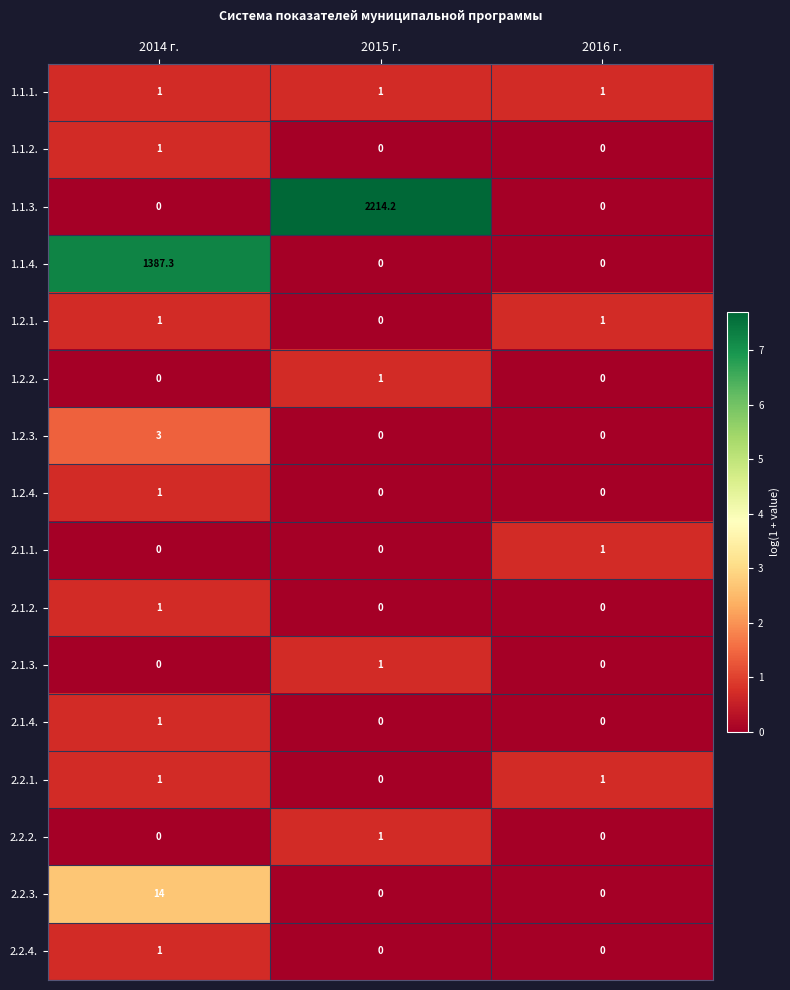

At which label does 1.2.3. reach its peak?

2014 г.